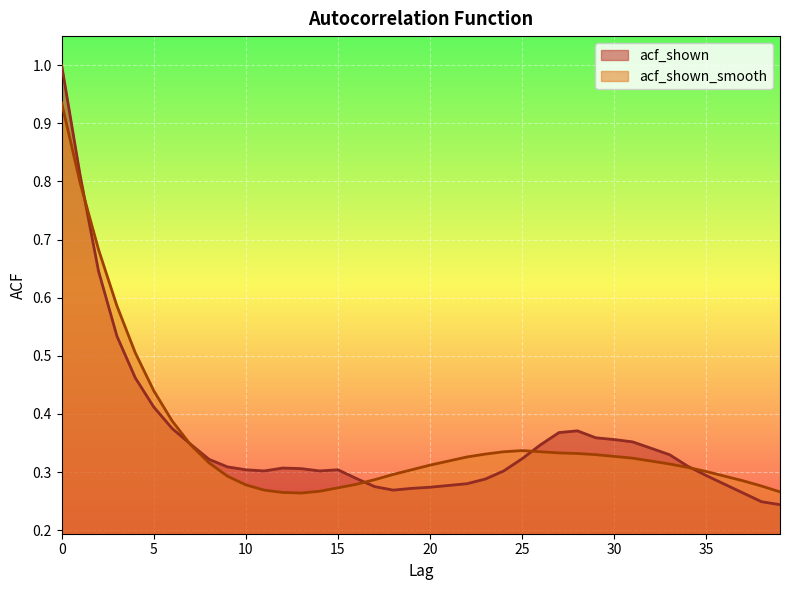

Does the chart display data point markers on the line(s)?

No